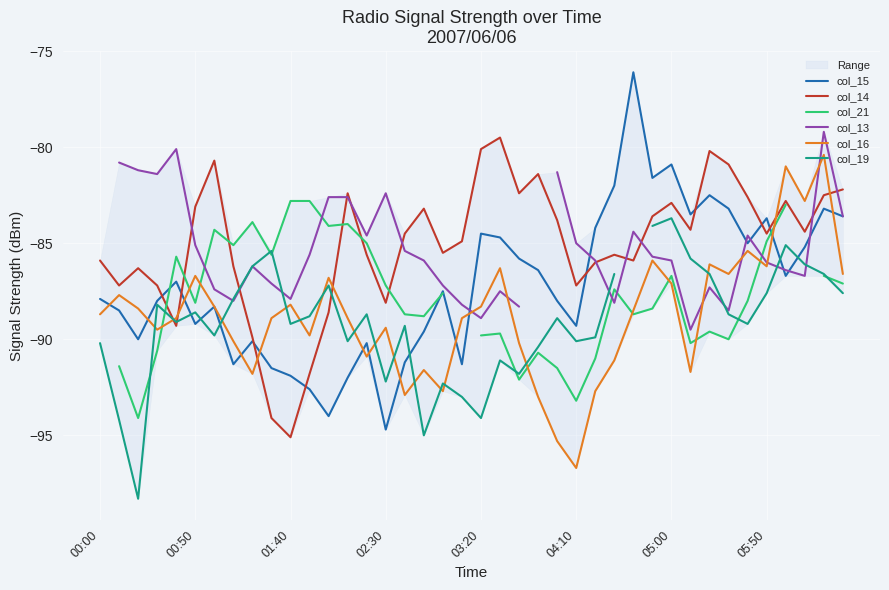

How many interior local valleys does the col_16 series have?

11